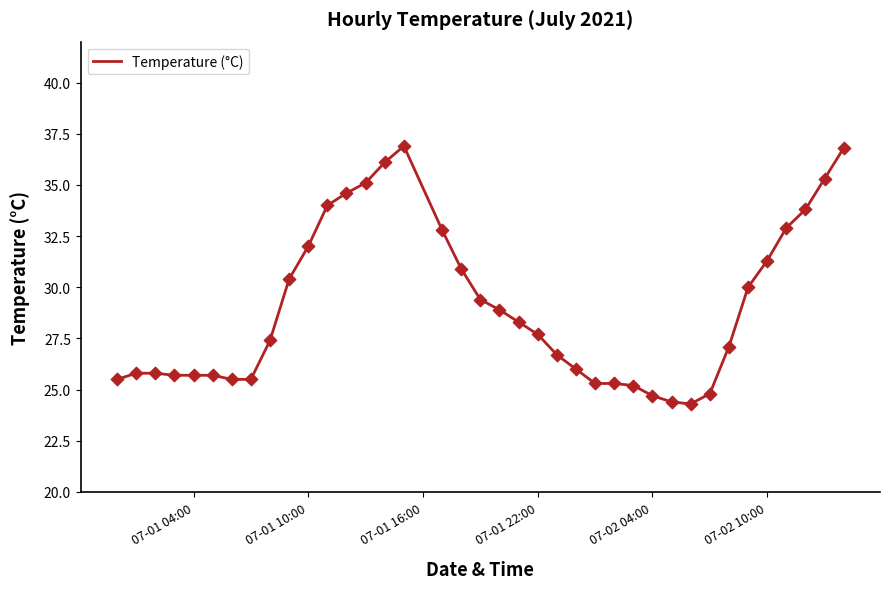

What is the difference between the maximum and minimum values?

12.6